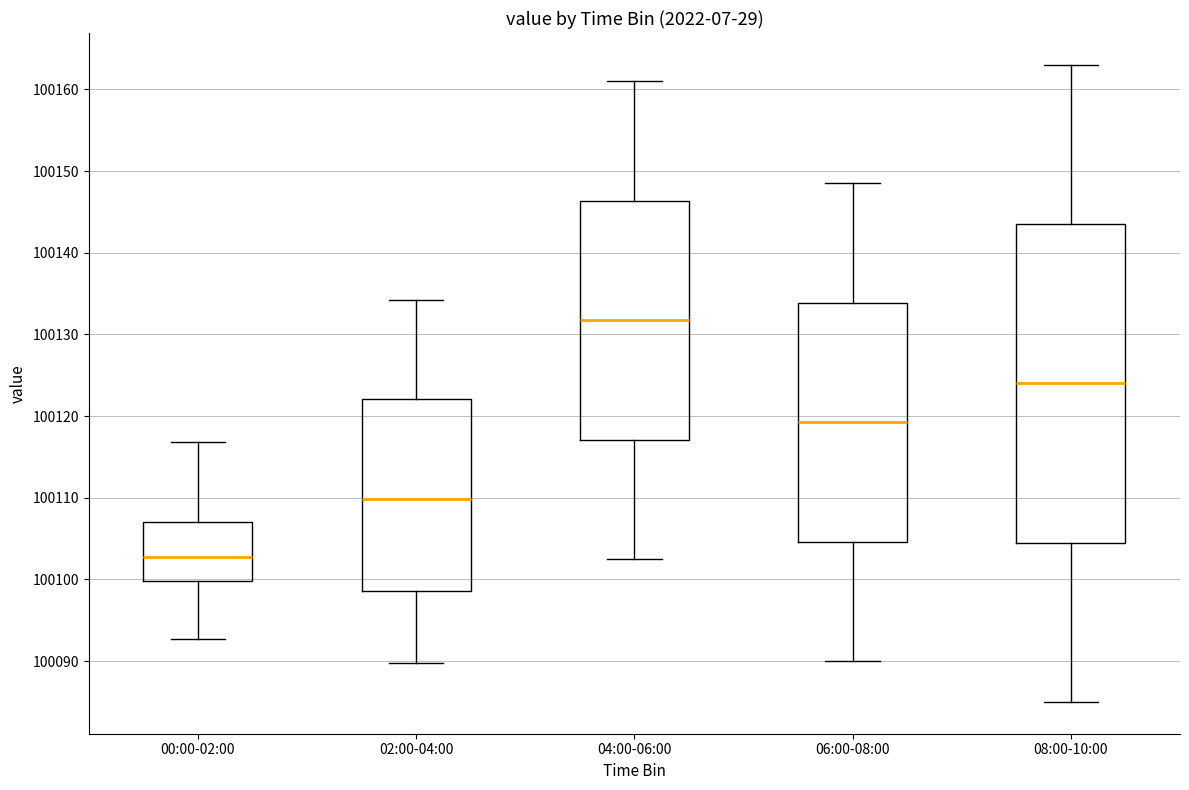

Comparing the boxes themselves (not the whiskers), which one is the tallest?

08:00-10:00